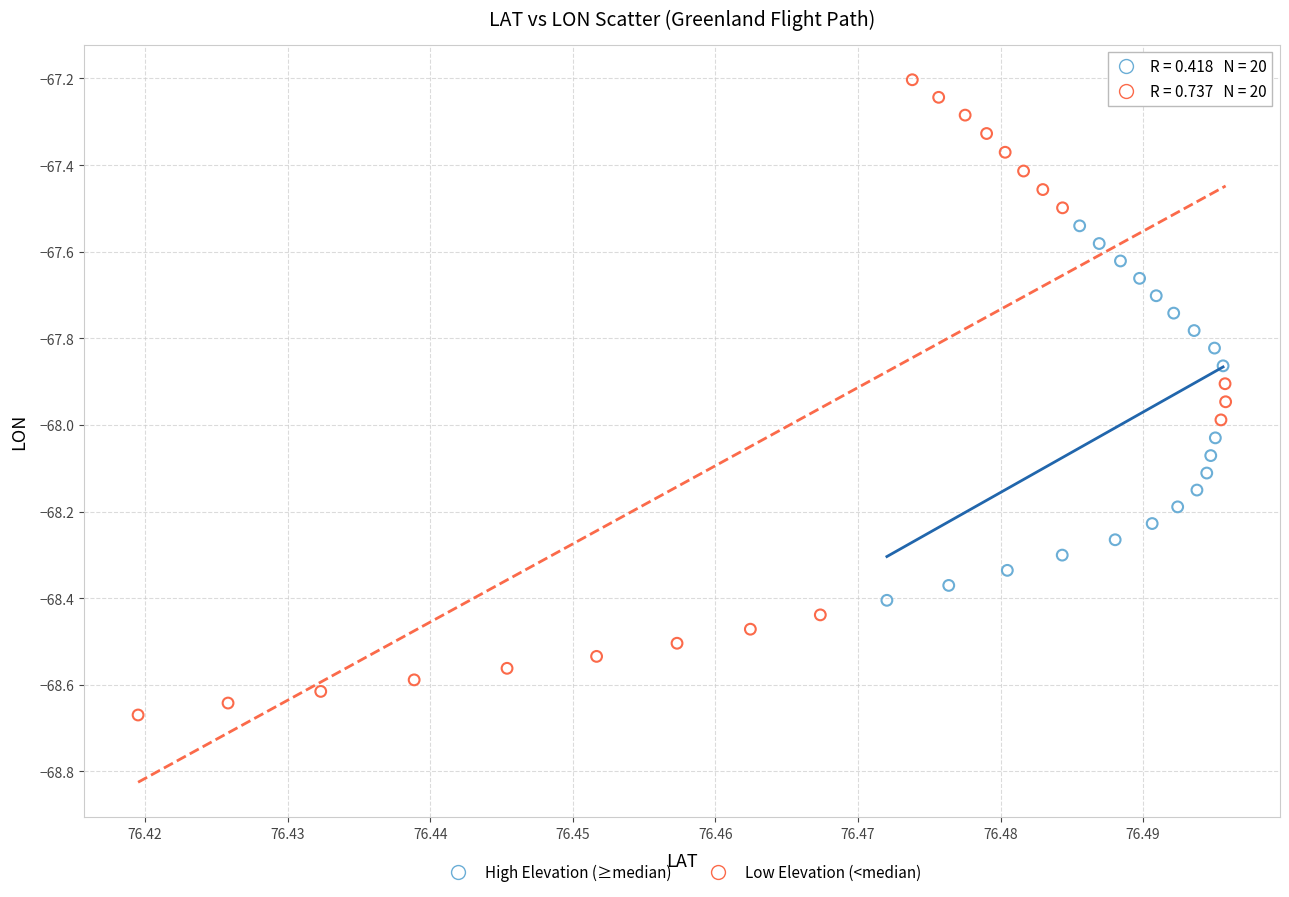

Which series contains the highest Y value?

Low Elevation (<median)